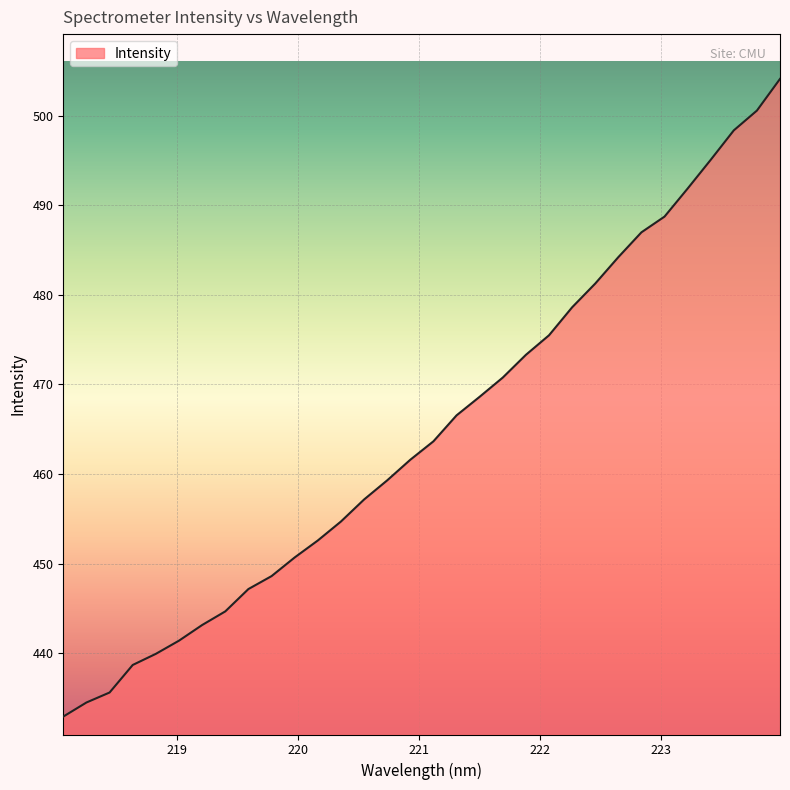

How many lines are shown in the chart?

1